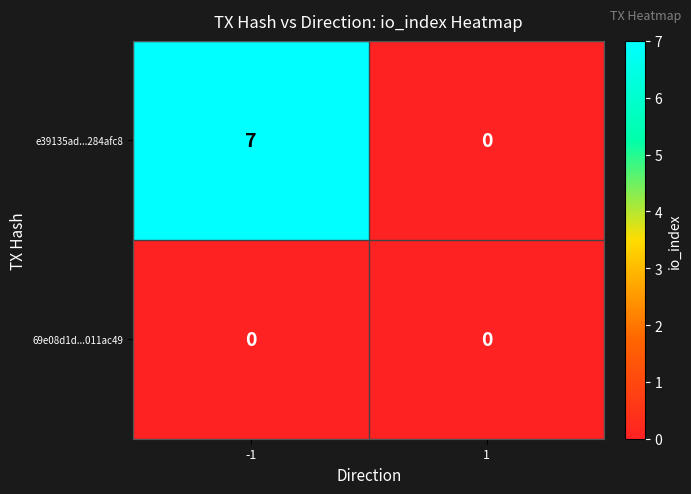

Which series changed the most between -1 and 1?

e39135ad...284afc8